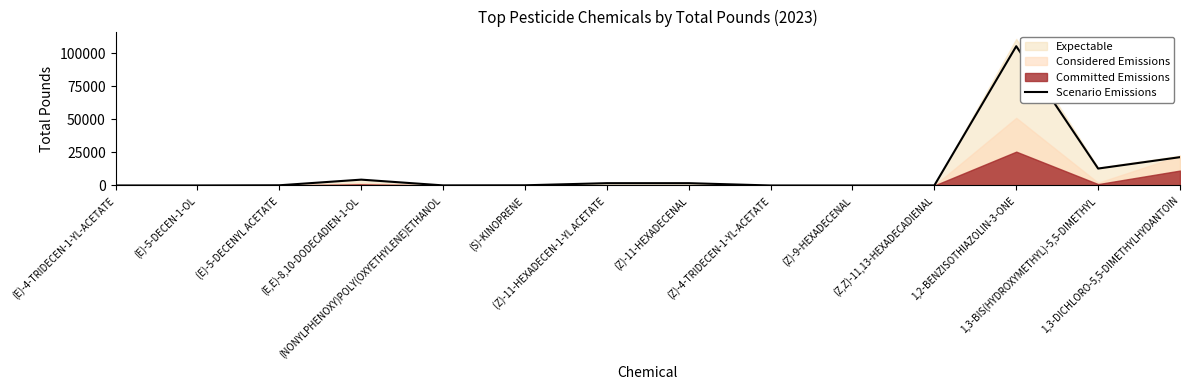

Between 1,3-DICHLORO-5,5-DIMETHYLHYDANTOIN and (NONYLPHENOXY)POLY(OXYETHYLENE)ETHANOL, which is larger?

1,3-DICHLORO-5,5-DIMETHYLHYDANTOIN